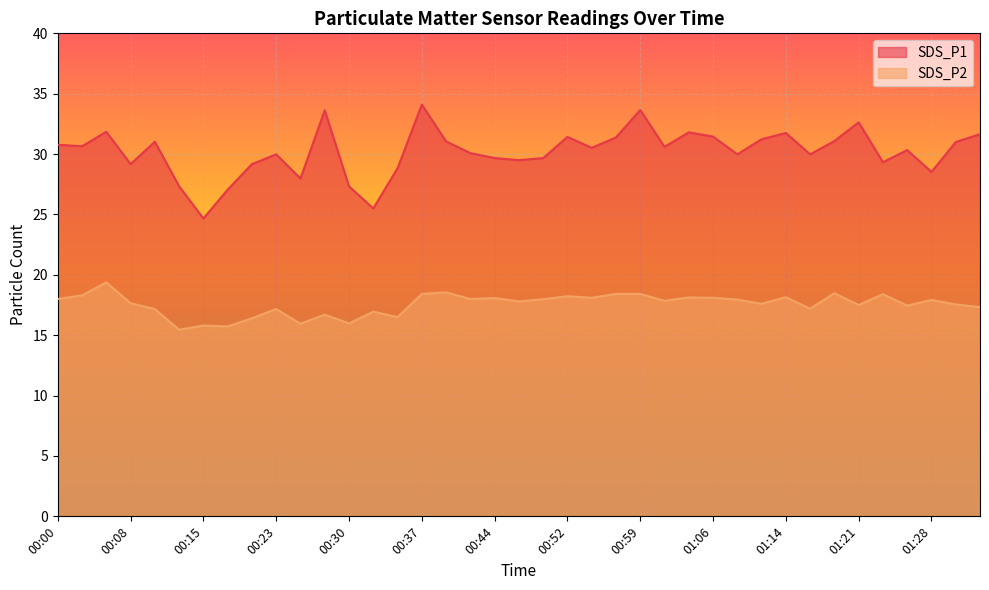

What position from the right is 01:34?

1